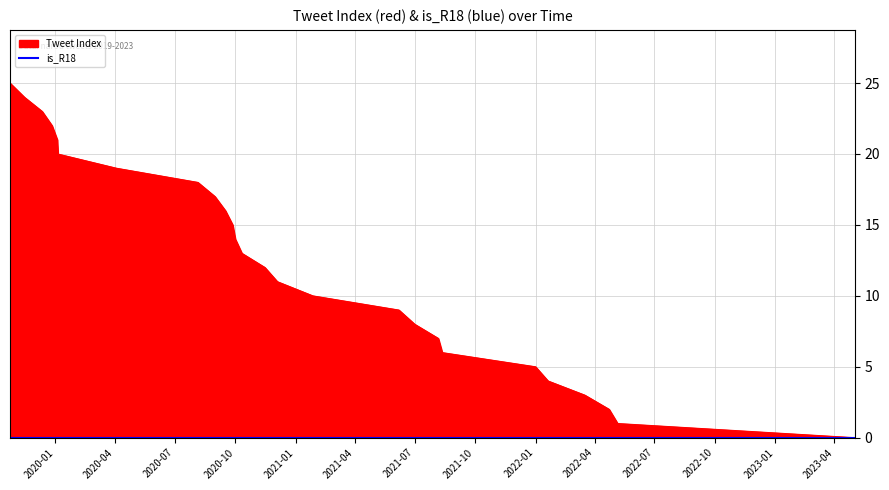

Rank the categories by value from highest to lowest.

2019-10-24, 2019-11-15, 2019-12-12, 2019-12-27, 2020-01-04, 2020-01-05, 2020-04-03, 2020-08-05, 2020-08-31, 2020-09-16, 2020-09-27, 2020-10-01, 2020-10-11, 2020-11-15, 2020-12-04, 2021-01-27, 2021-06-07, 2021-07-01, 2021-08-06, 2021-08-12, 2022-01-01, 2022-01-20, 2022-03-17, 2022-04-23, 2022-05-06, 2023-05-02